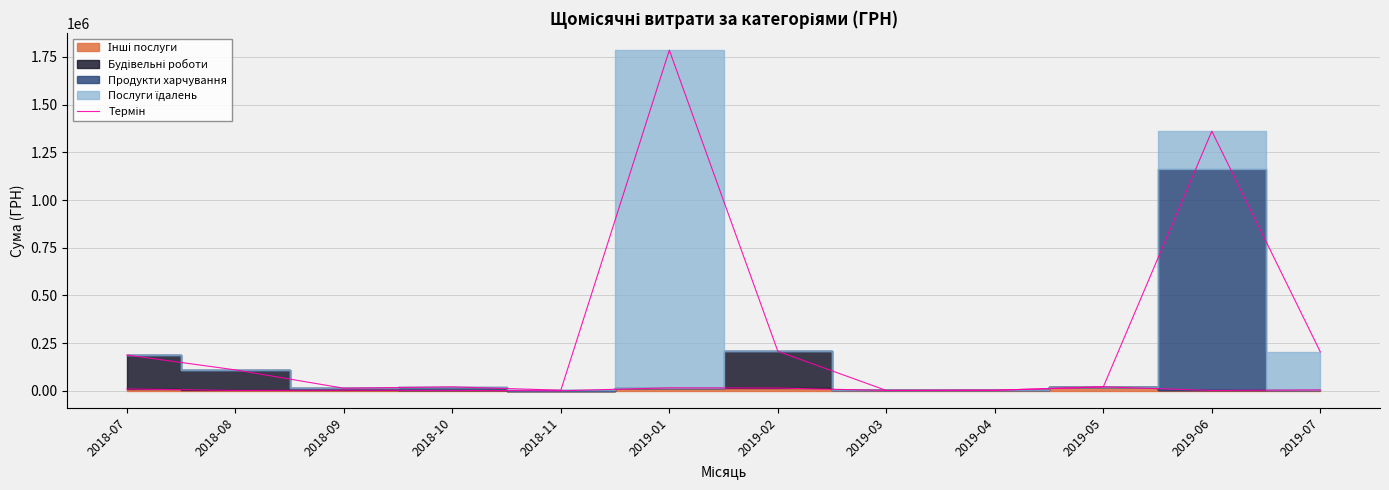

Rank the categories by value from lowest to highest.

2018-11, 2019-06, 2019-03, 2018-08, 2018-10, 2019-04, 2018-09, 2019-07, 2018-07, 2019-02, 2019-01, 2019-05